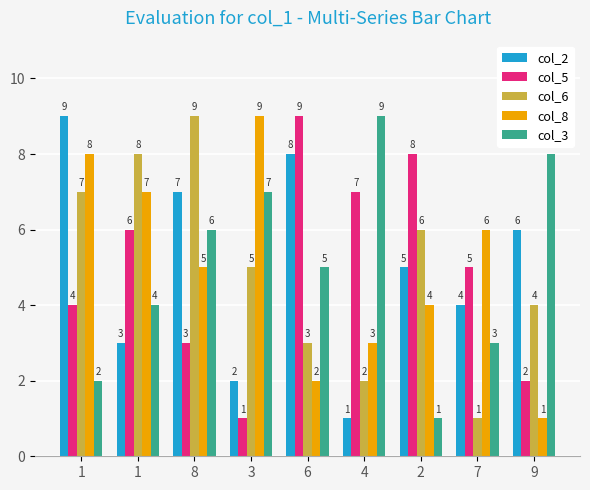

What is the label of the 5th bar from the left?

6